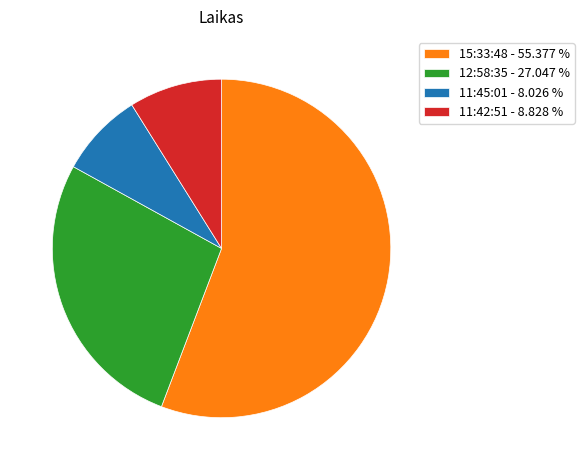

Rank the categories by value from lowest to highest.

11:45:01 - 8.026 %, 11:42:51 - 8.828 %, 12:58:35 - 27.047 %, 15:33:48 - 55.377 %